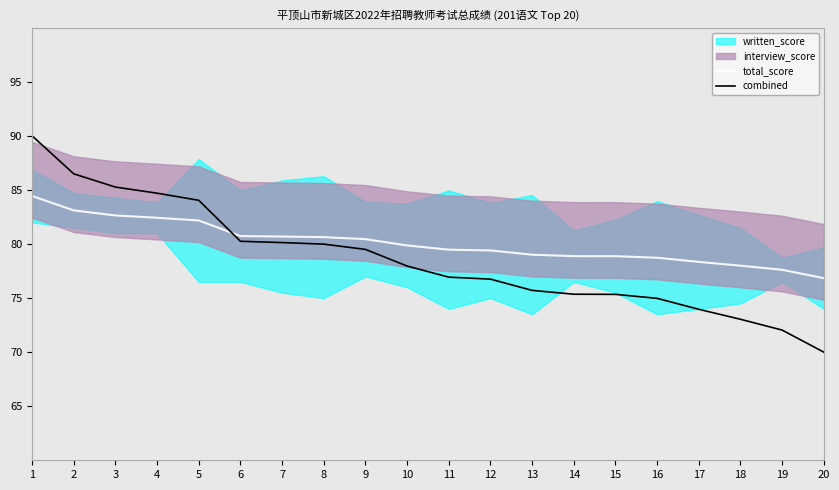

What value does the total_score series have at 5?

82.2